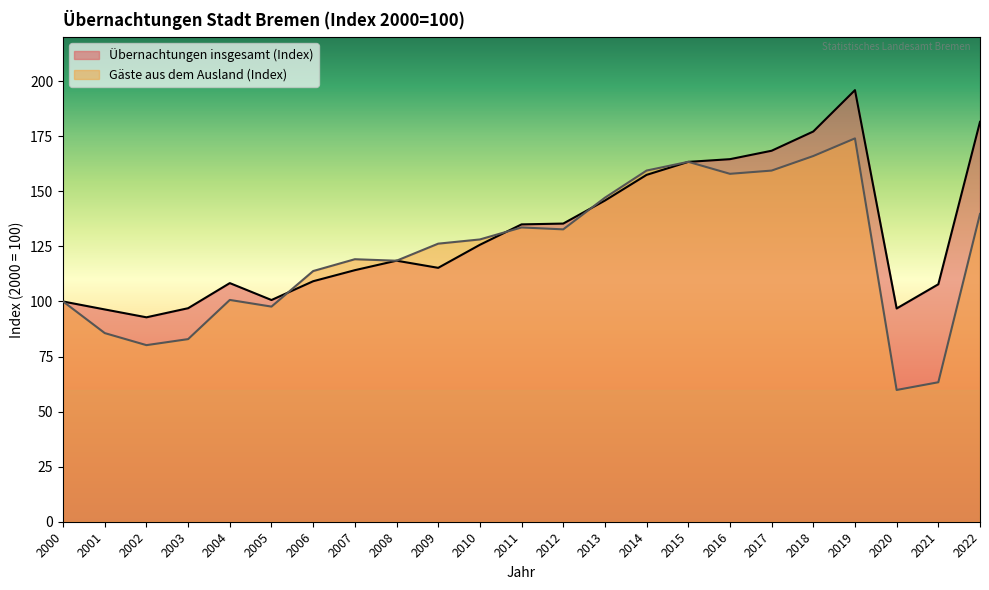

Is it true that Gäste aus dem Ausland (Index) equals 158.0 at 2016?

True